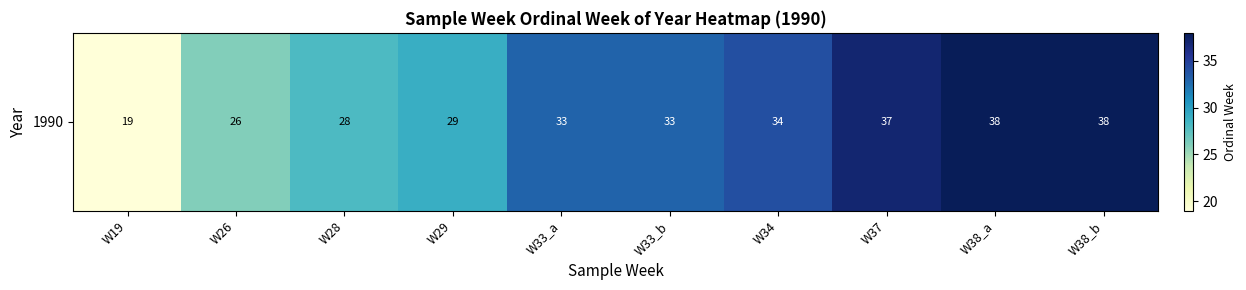

The chart shows a value of 37 at W37. True or false?

True